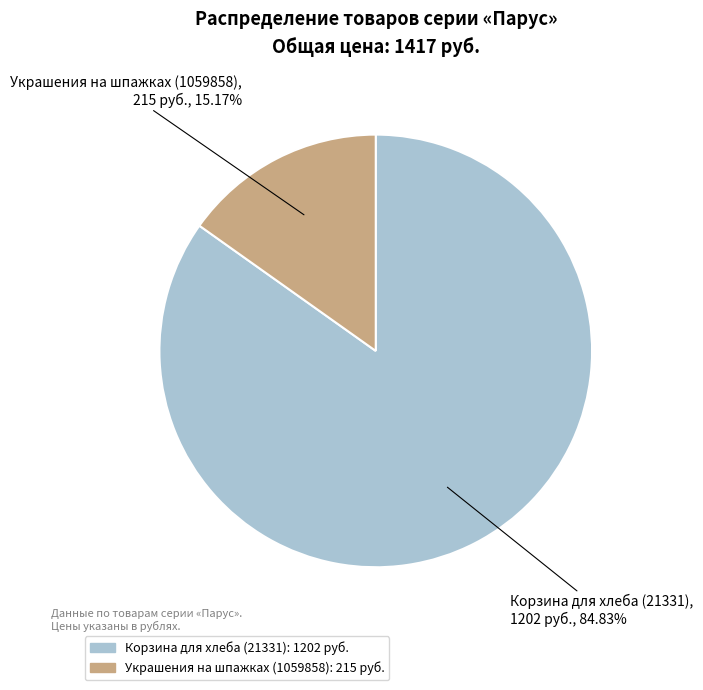

Combined, do Украшения на шпажках (1059858) and Корзина для хлеба (21331) account for over 50%?

Yes